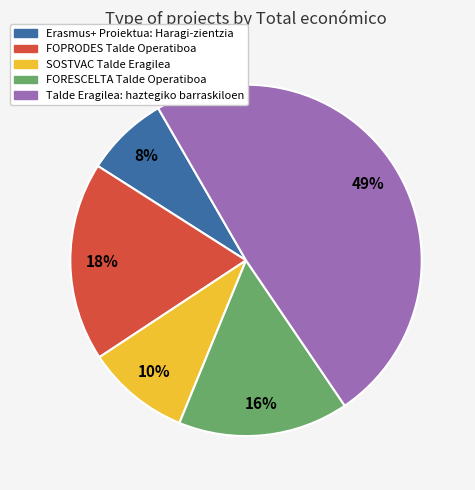

Do Talde Eragilea: haztegiko barraskiloen and FOPRODES Talde Operatiboa together represent more than half of the pie?

Yes